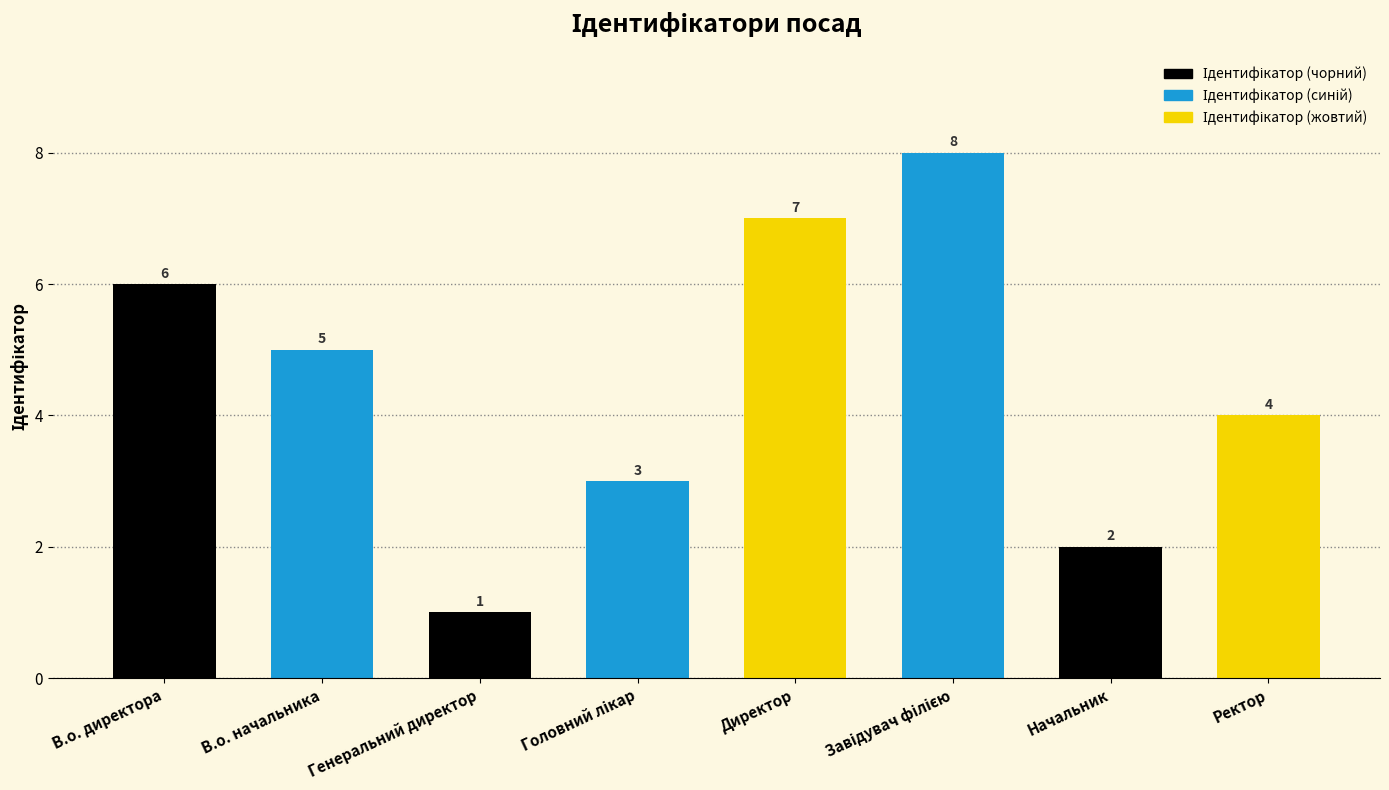

Between В.о. директора and В.о. начальника, which is larger?

В.о. директора